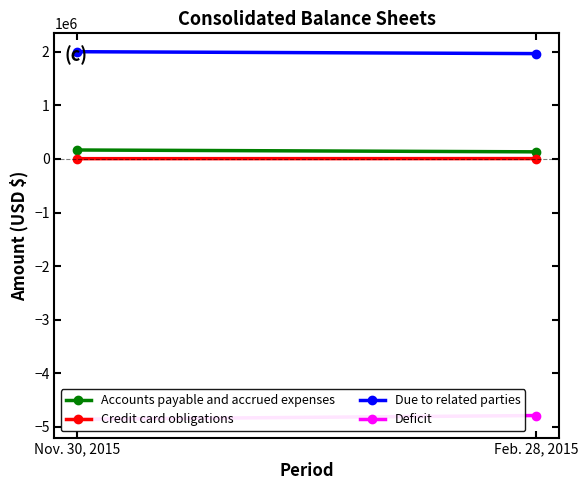

Reading left to right, list all the values displayed in this chart.

Accounts payable and accrued expenses: 168190	133853
Credit card obligations: 5991	7361
Due to related parties: 2004772	1969350
Deficit: -4862553	-4793933